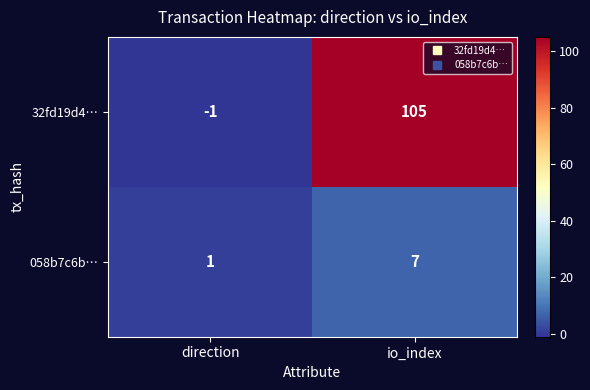

What is the maximum value shown in the chart?

105